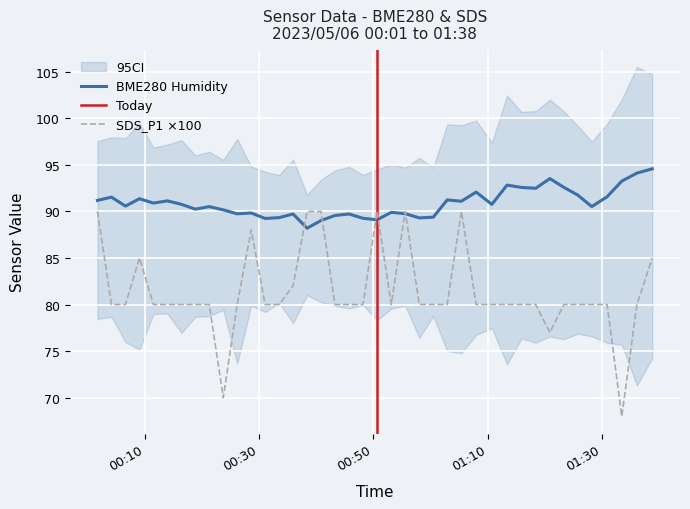

What is the maximum value for SDS_P1 ×100?

90.0